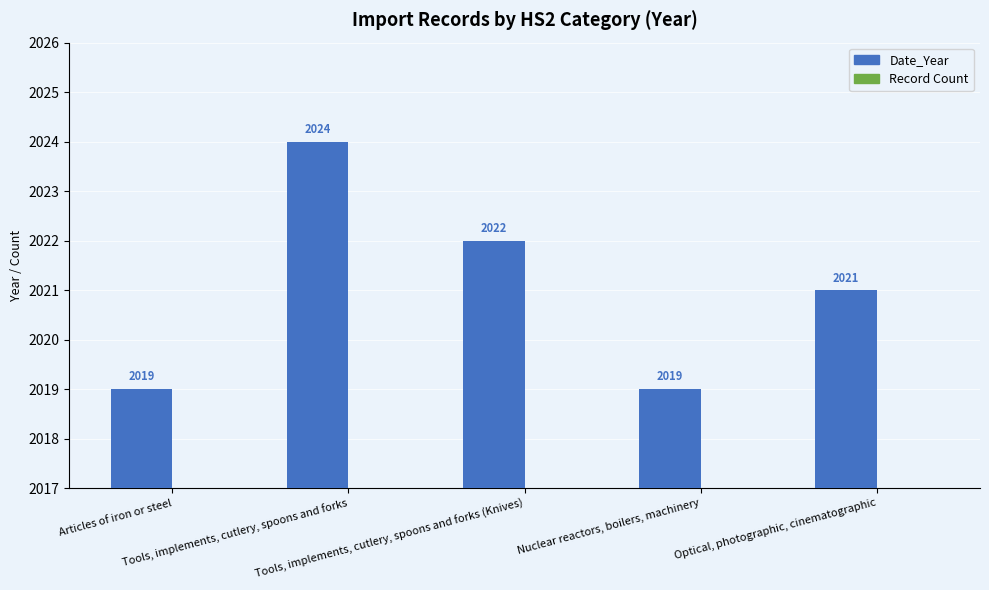

True or false: Date_Year has a value of 2022 at Tools, implements, cutlery, spoons and forks (Knives).

True